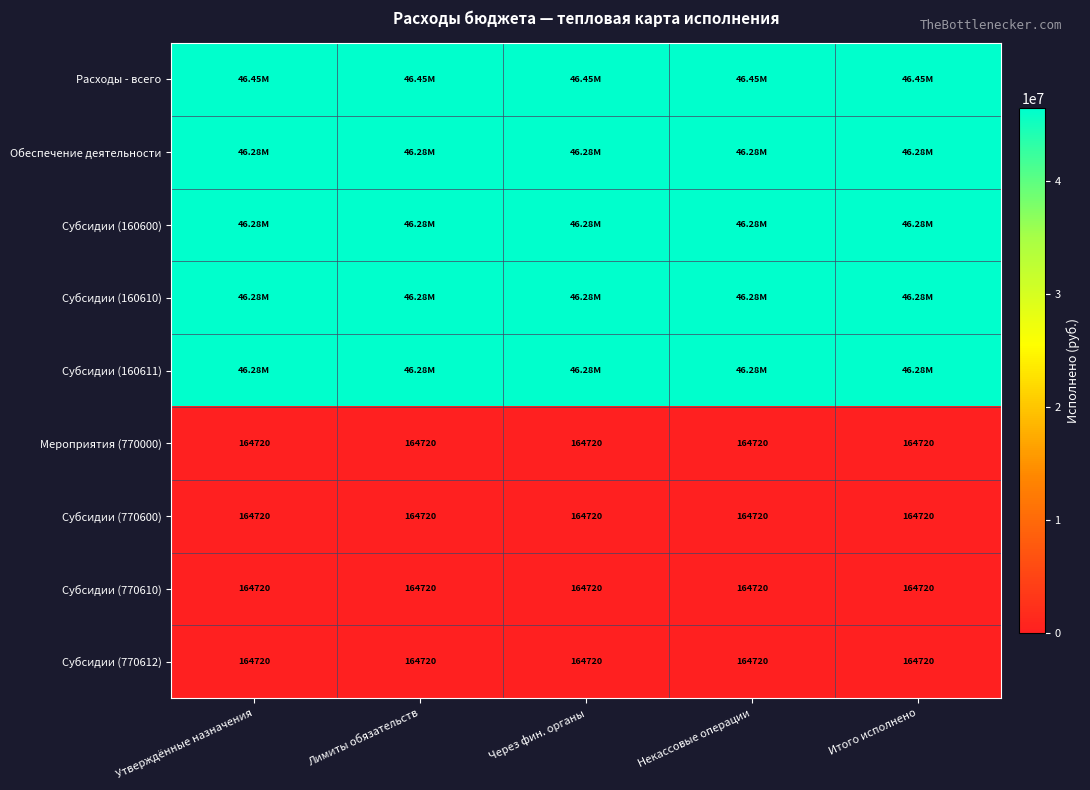

At how many categories does at least one series exceed 25208299?

5